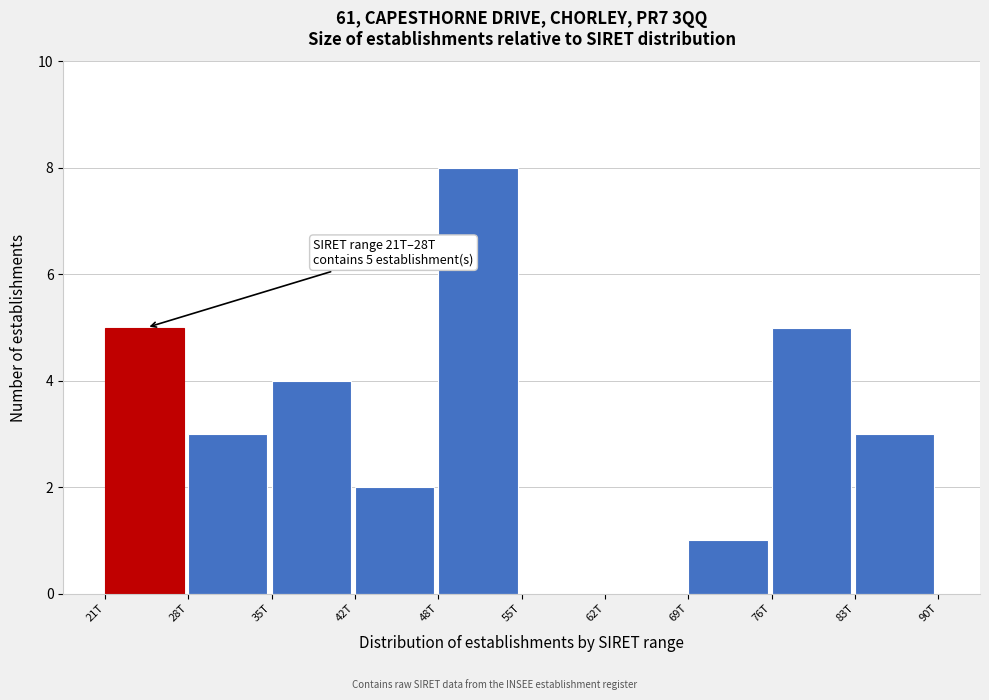

Reading right to left, what are all the values shown in this chart?

83T=3	76T=5	69T=1	62T=0	55T=0	48T=8	42T=2	35T=4	28T=3	21T=5